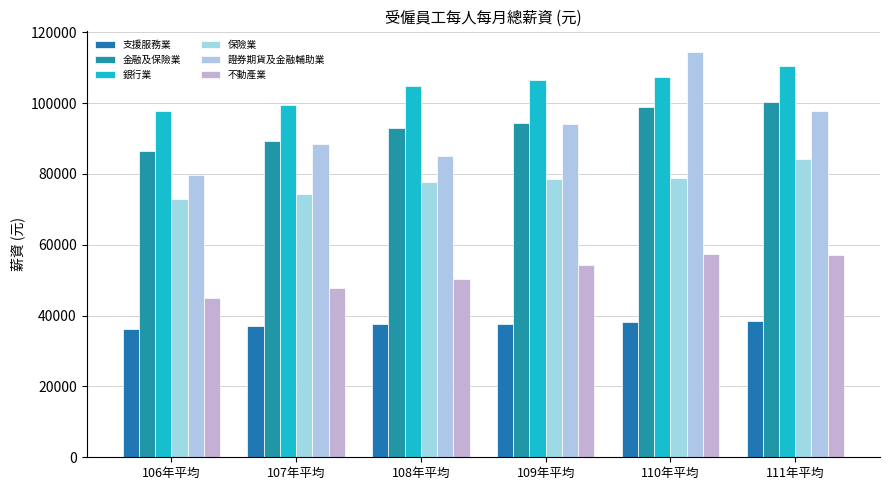

Which series changed the most between 108年平均 and 111年平均?

證券期貨及金融輔助業